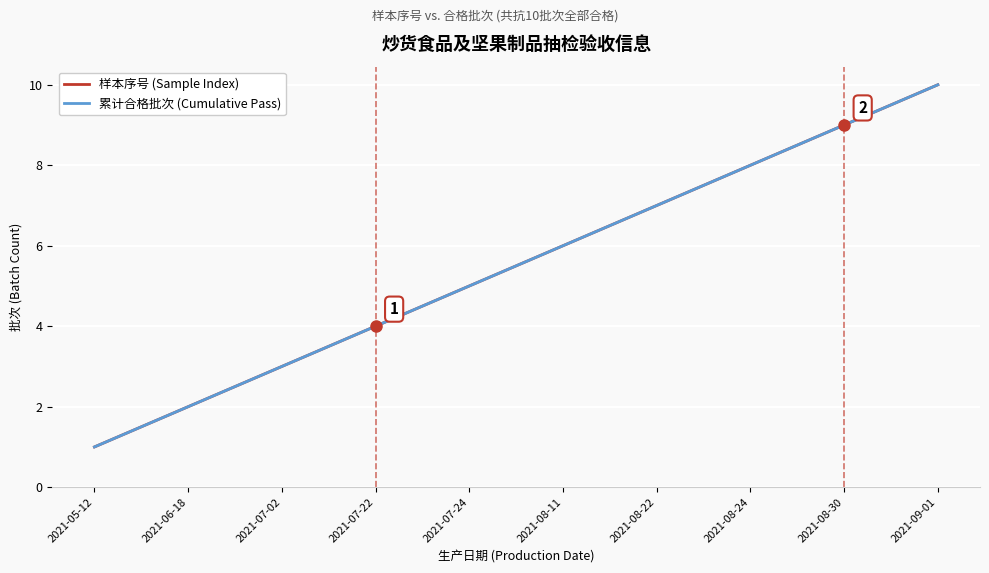

What is the difference between the maximum and minimum values in the 样本序号 (Sample Index) series?

9